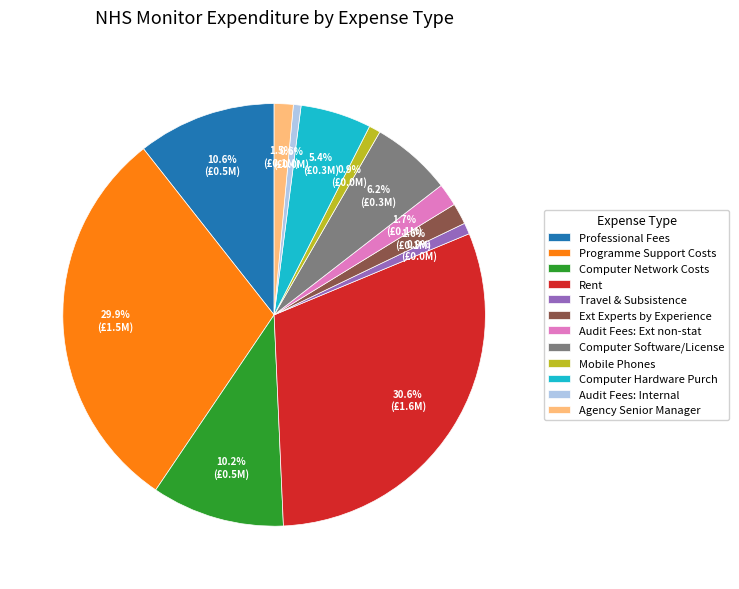

What is the largest slice in the pie chart?

Rent